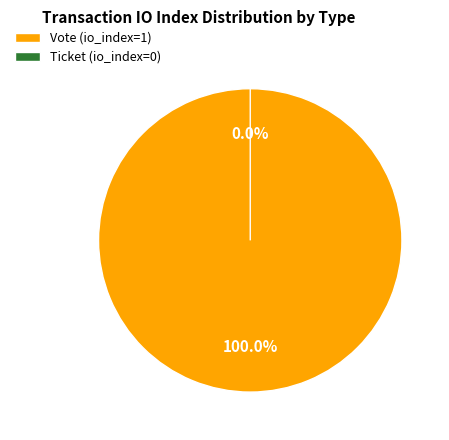

To the nearest percent, what is the difference between the Ticket (io_index=0) and Vote (io_index=1) slice percentages?

100%